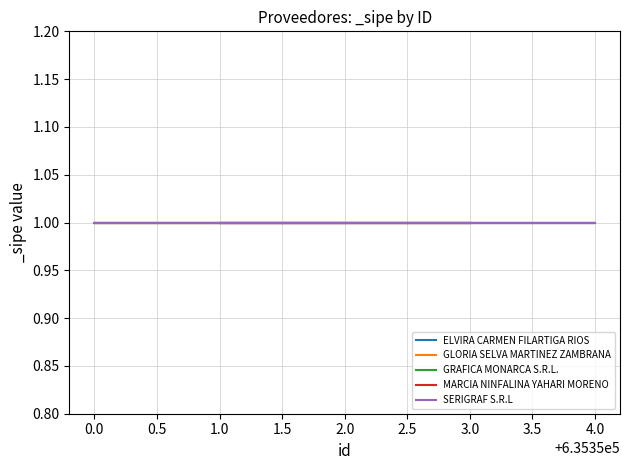

How many values in the proveedor series exceed 635352?

2